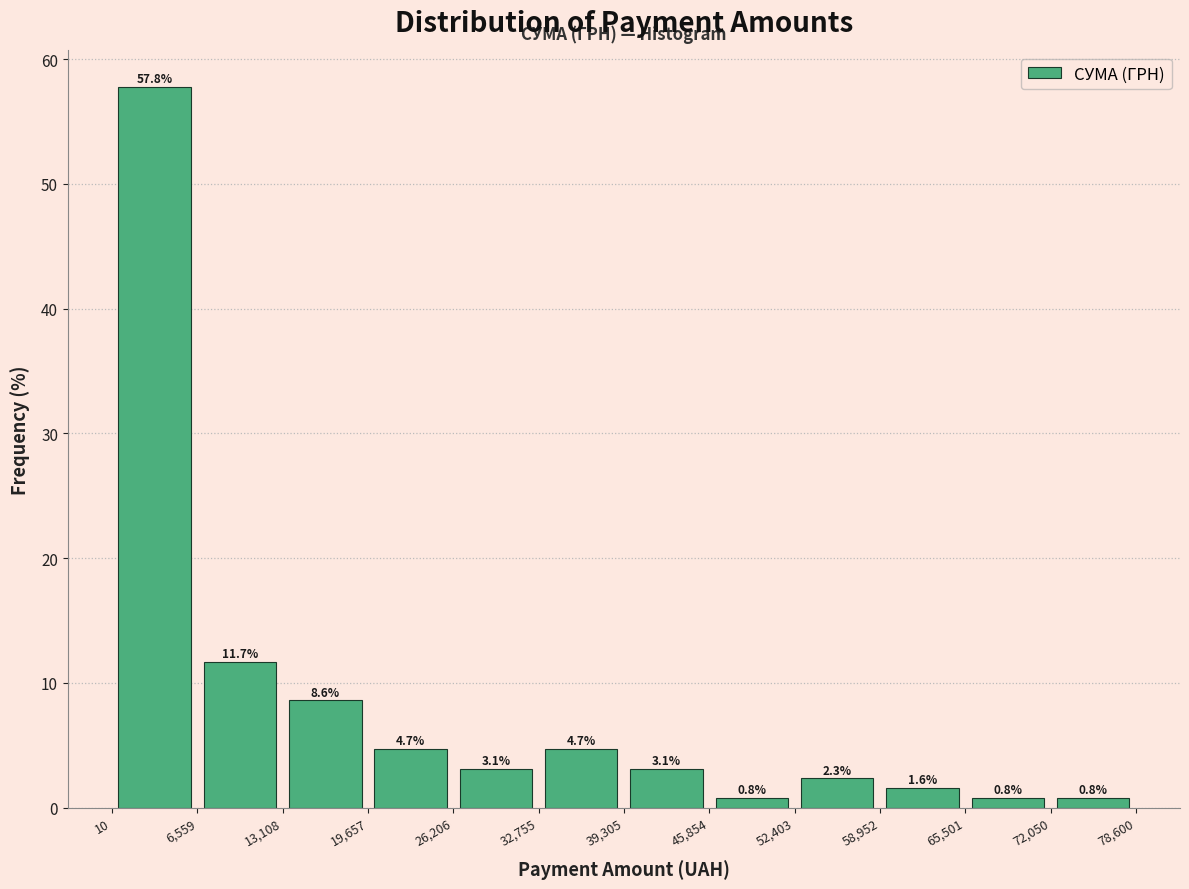

Reading left to right, transcribe this chart: for each bar, give the range it covers on the x-axis and its height.

10 to 6,559: 57.8
6,559 to 13,108: 11.7
13,108 to 19,657: 8.6
19,657 to 26,206: 4.7
26,206 to 32,755: 3.1
32,755 to 39,305: 4.7
39,305 to 45,854: 3.1
45,854 to 52,403: 0.8
52,403 to 58,952: 2.3
58,952 to 65,501: 1.6
65,501 to 72,050: 0.8
72,050 to 78,600: 0.8